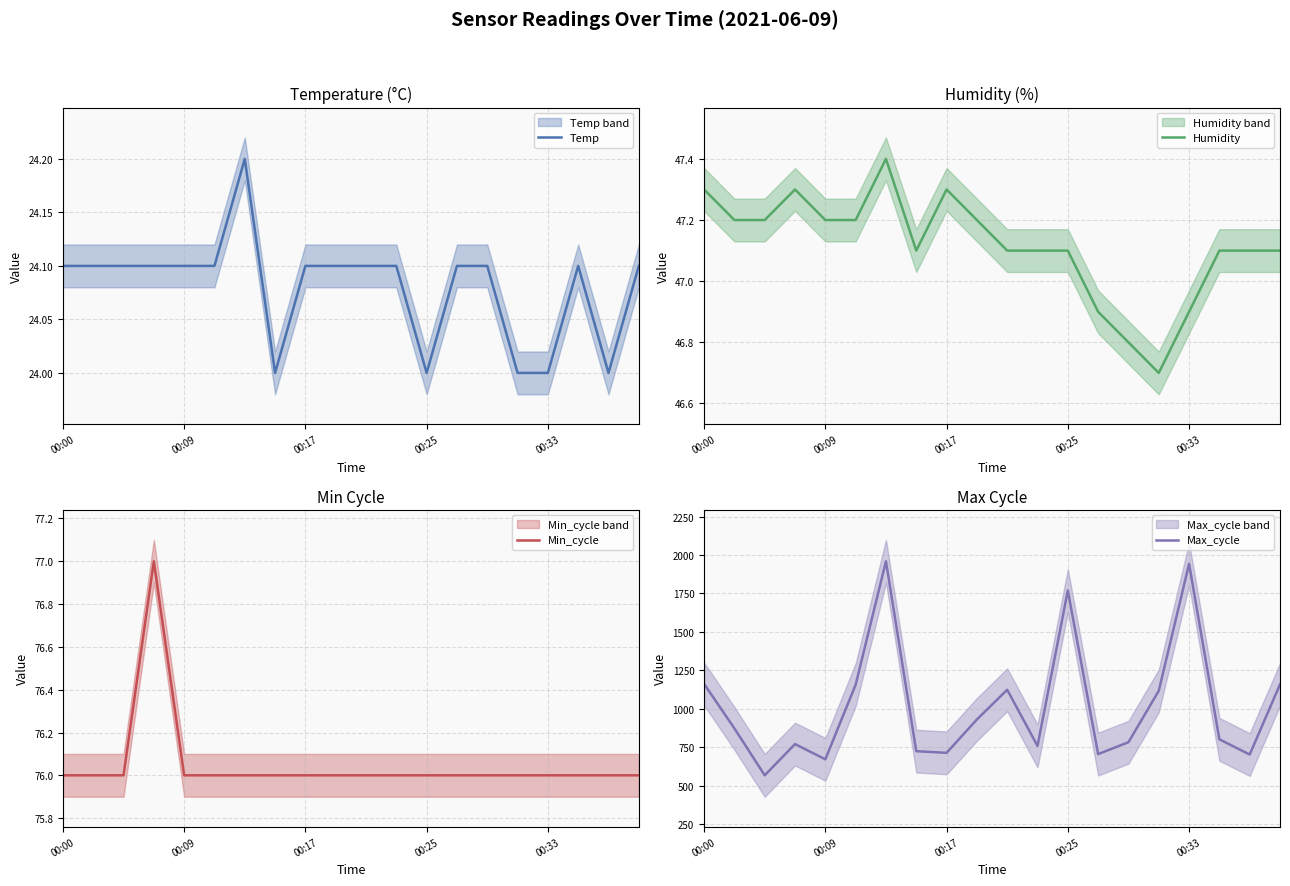

True or false: Min_cycle and Temp cross at least once.

False